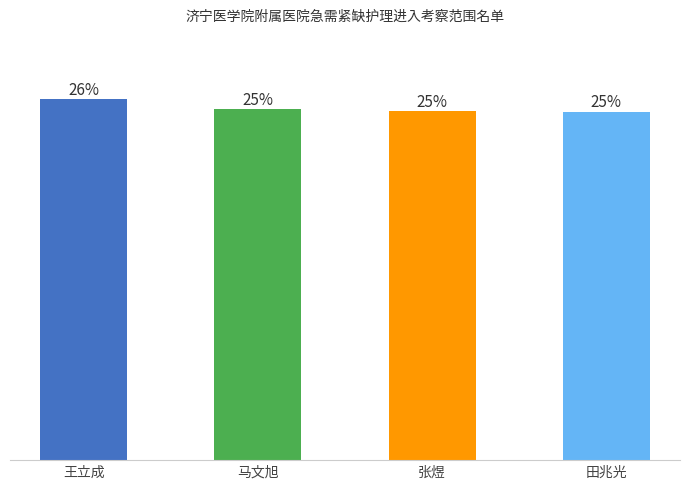

Does the chart contain stacked bars?

No